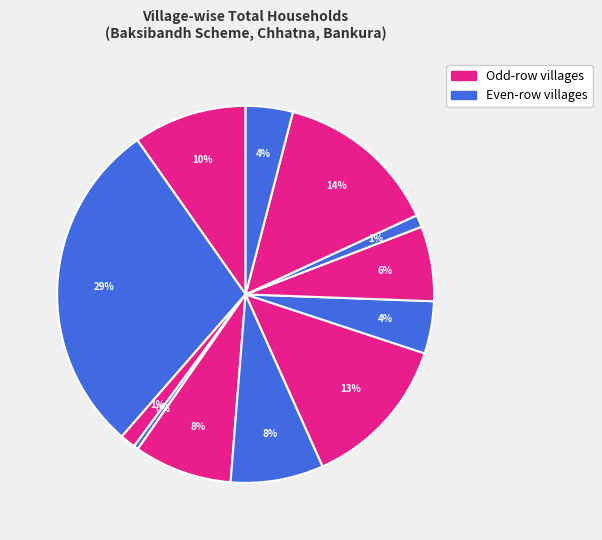

How many segments does this pie chart have?

12